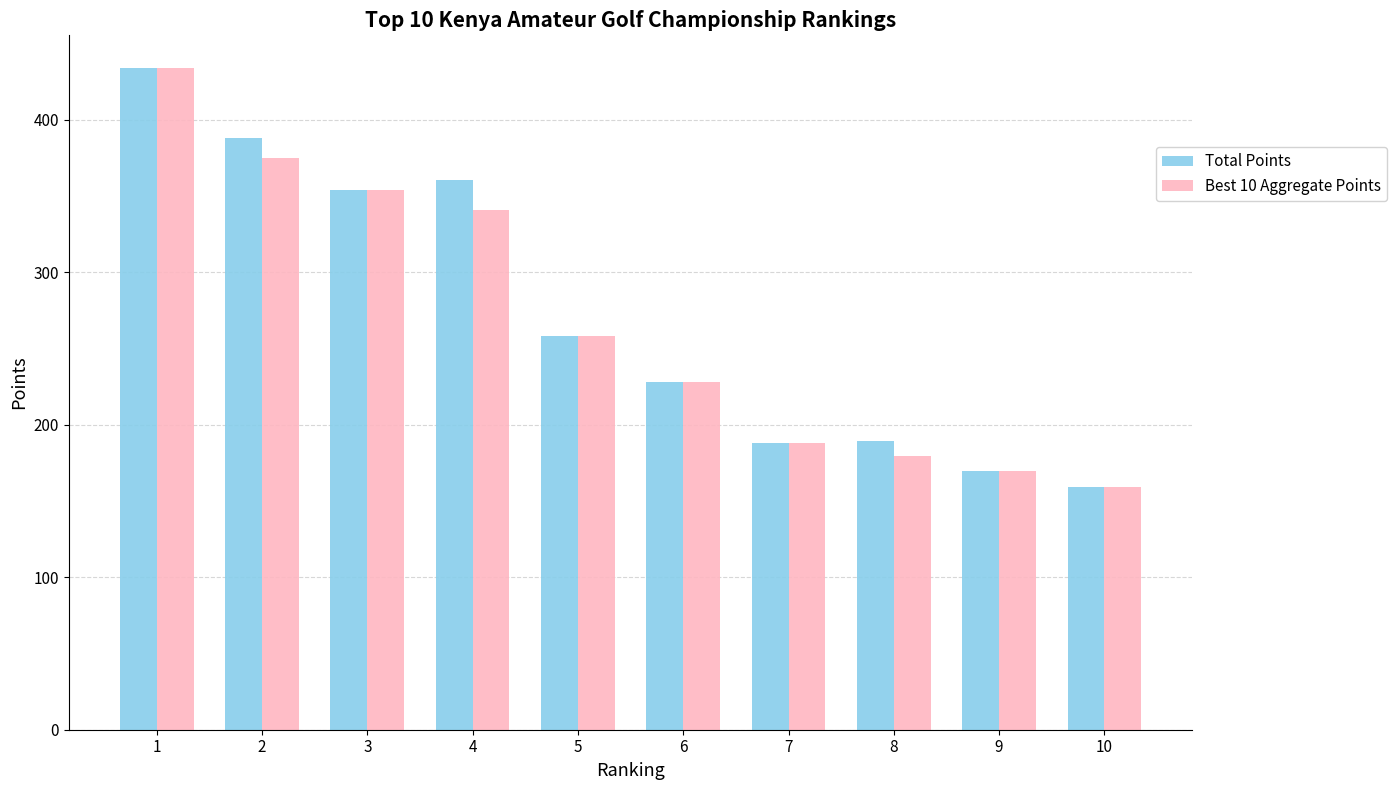

At 8, list the series in order from smallest to largest.

Best 10 Aggregate Points, Total Points